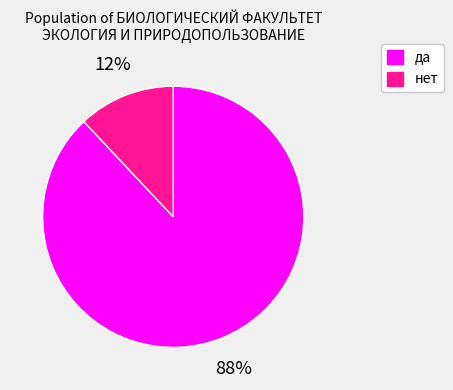

Which slice represents more than half of the pie?

да